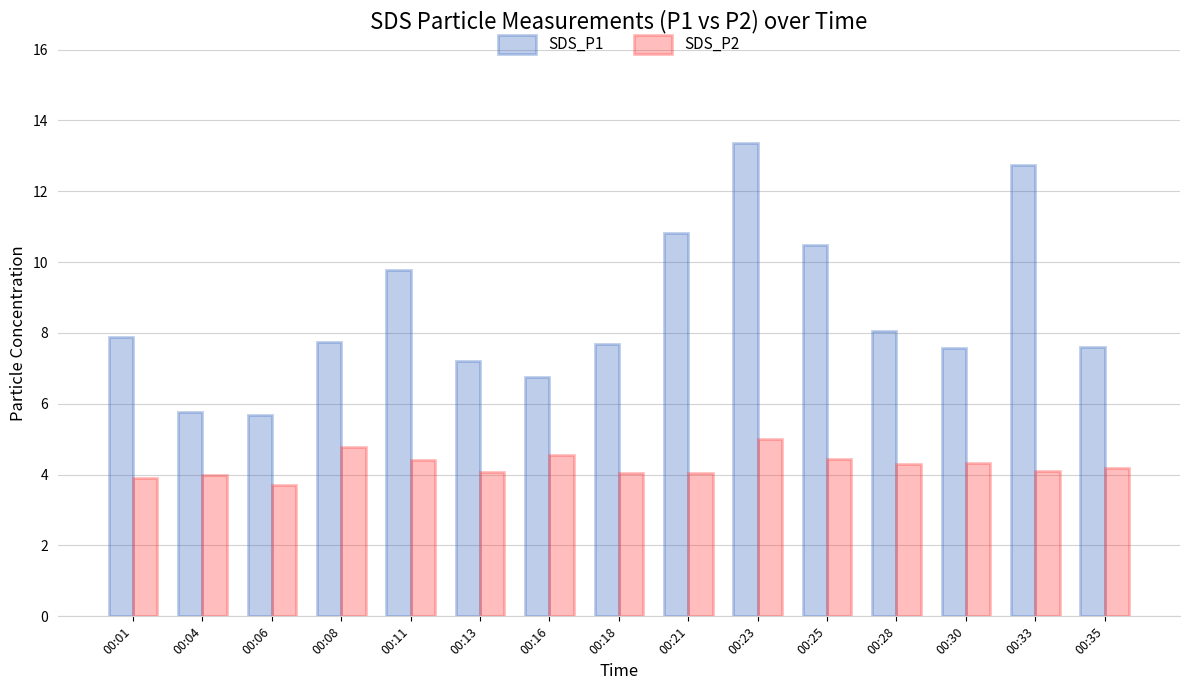

Which series changed the most between 00:28 and 00:33?

SDS_P1